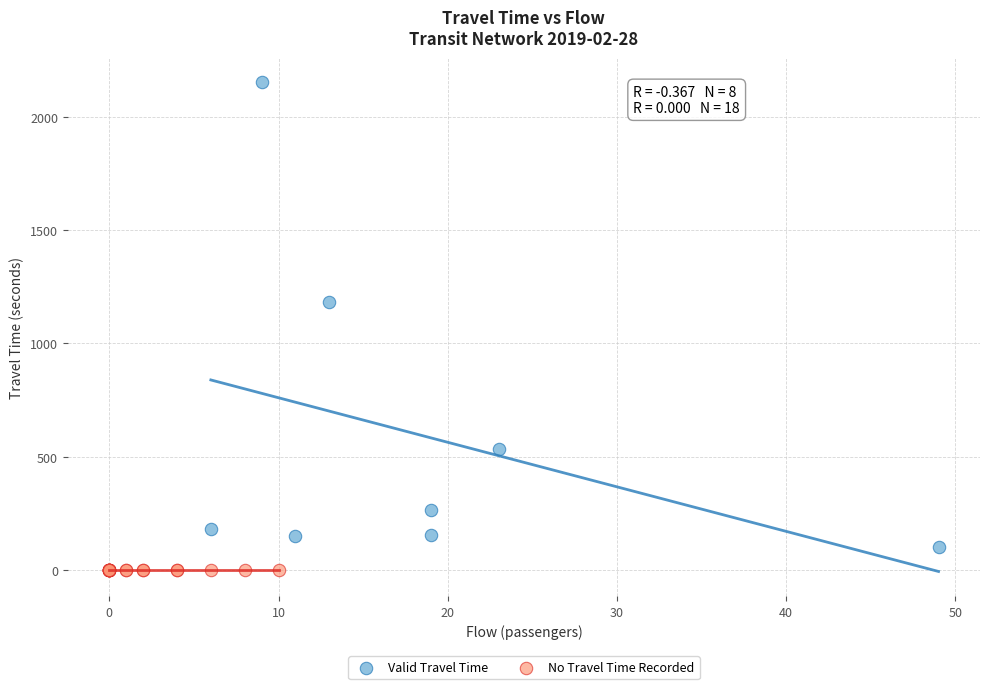

What are all the series names shown in the legend?

Valid Travel Time, No Travel Time Recorded